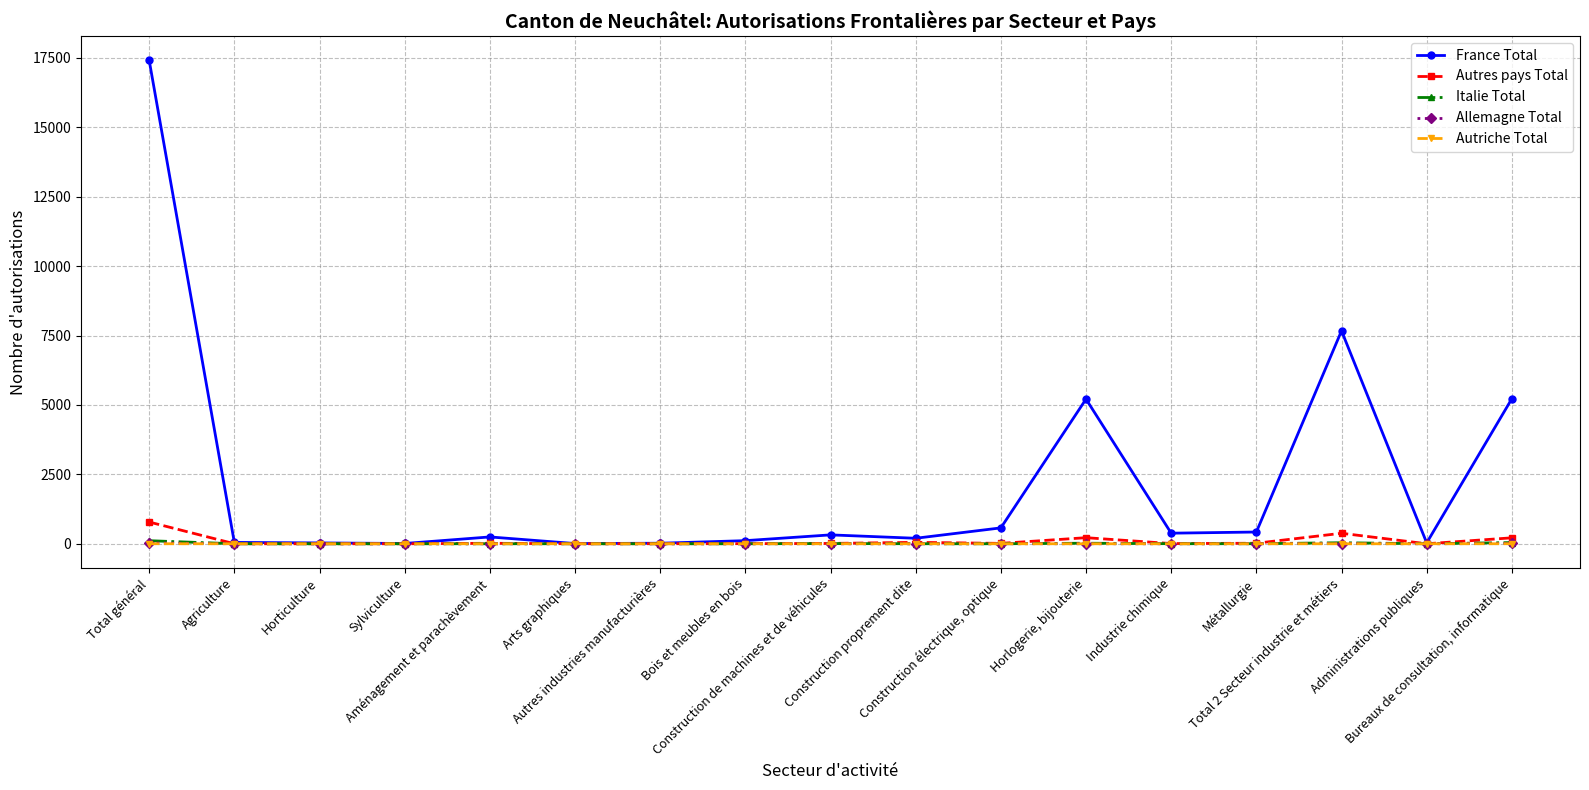

At which category is the sum across all series the highest?

Total général